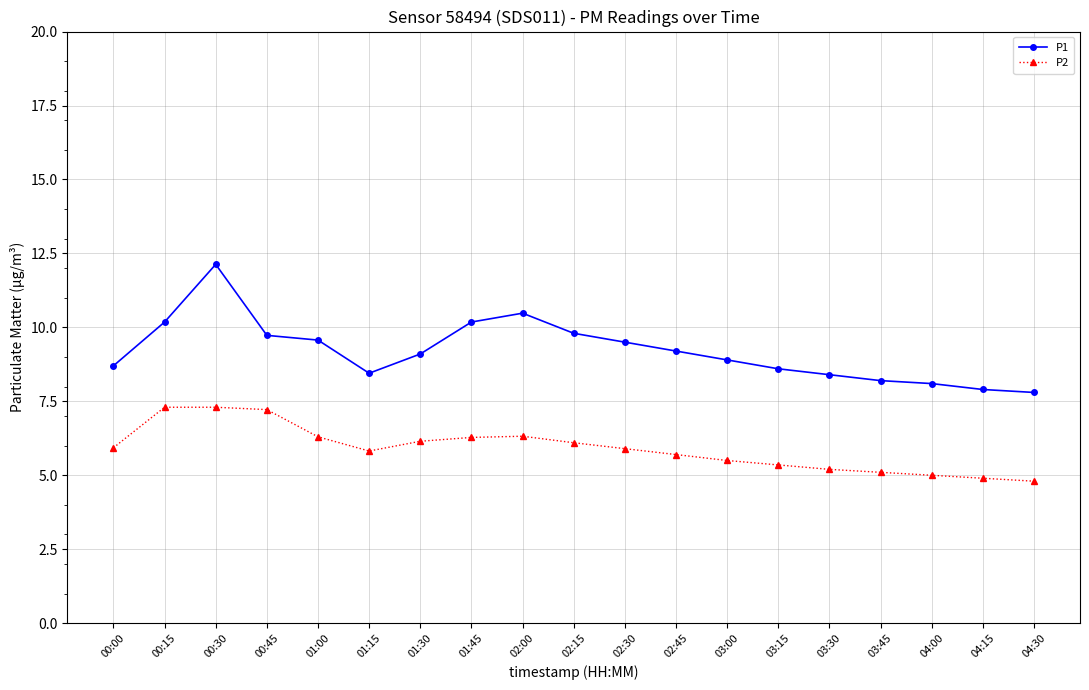

True or false: P2 and P1 cross at least once.

False